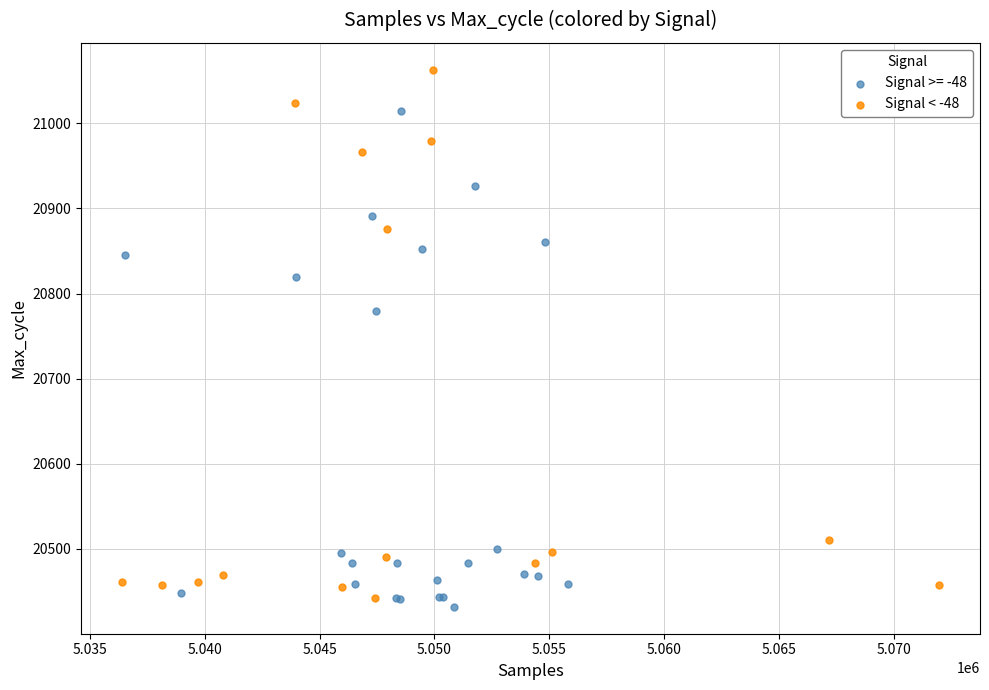

Which series has the largest Y range (max minus min)?

Signal < -48